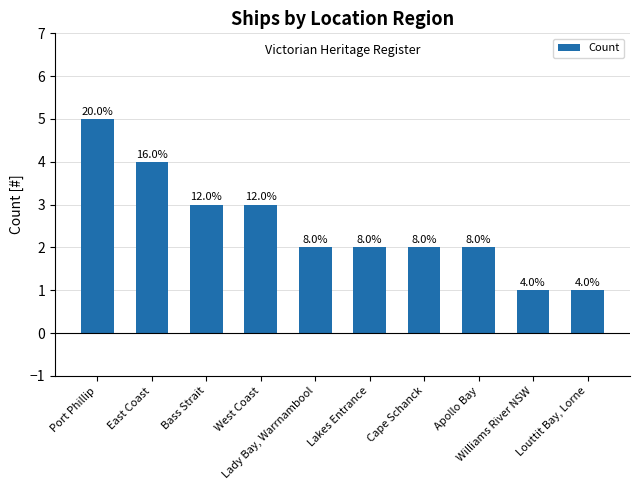

What value does the data have at Williams River NSW?

1